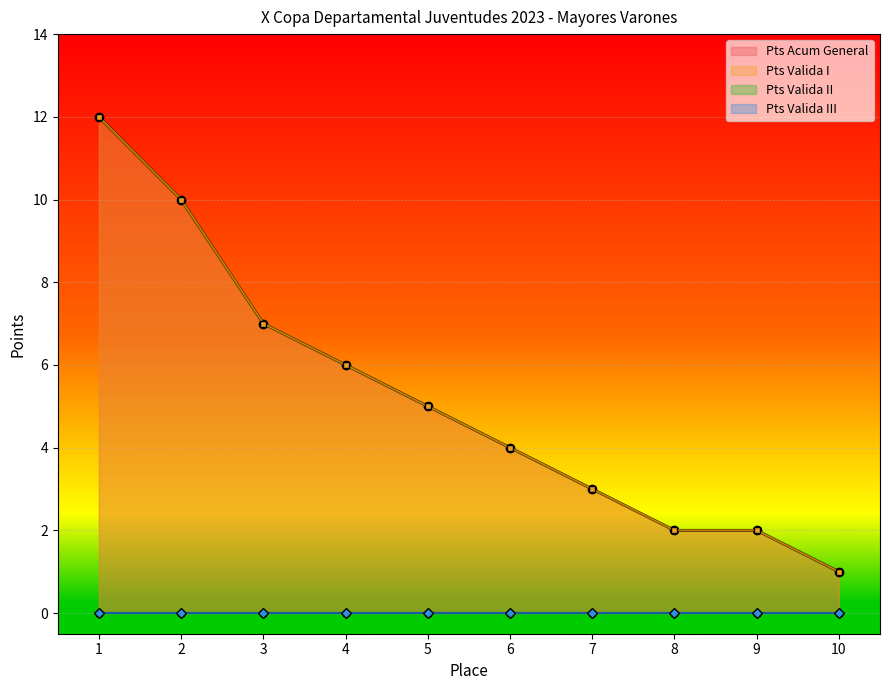

At 2, list the series in order from smallest to largest.

Pts Valida II line, Pts Valida III line, Pts Acum General line, Pts Valida I line